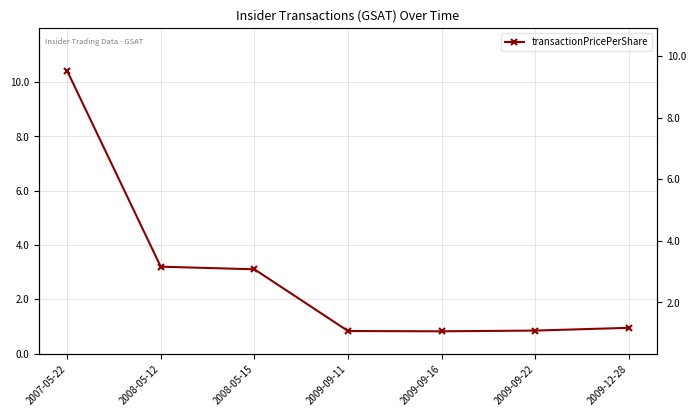

List the labels in order of value, smallest first.

2009-09-16, 2009-09-11, 2009-09-22, 2009-12-28, 2008-05-15, 2008-05-12, 2007-05-22